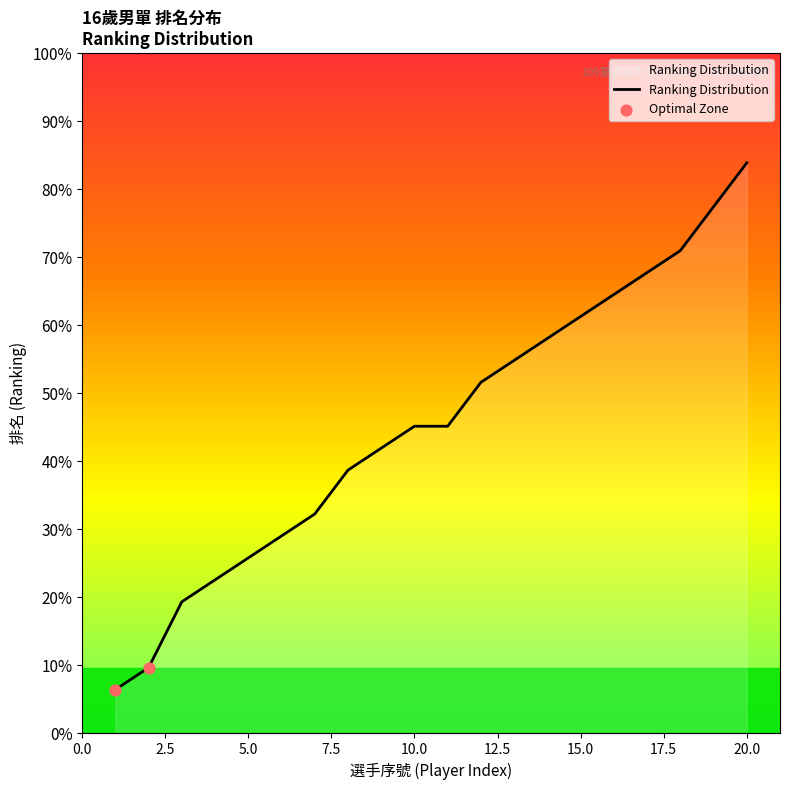

Does the chart have visible grid lines?

No